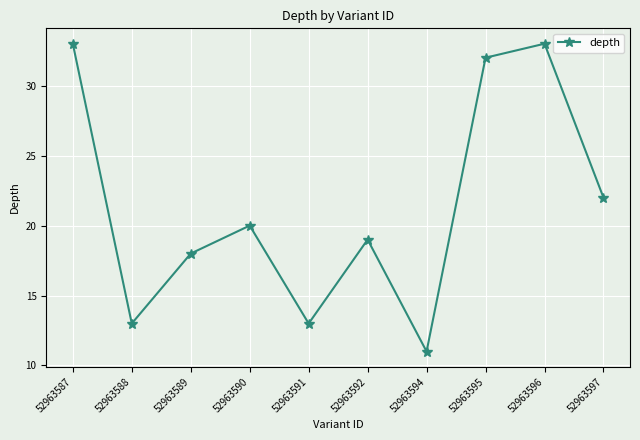

What is the smallest value displayed?

11